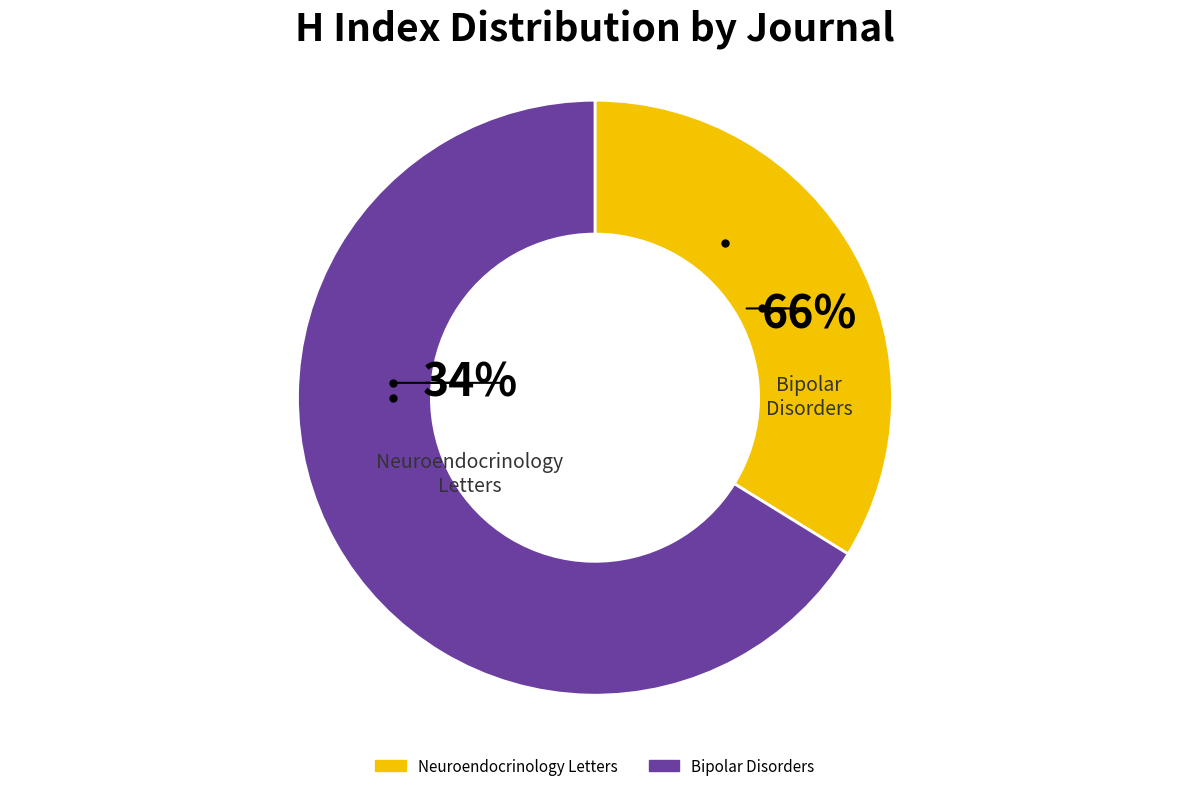

What is the change in value from Neuroendocrinology Letters to Bipolar Disorders?

+69